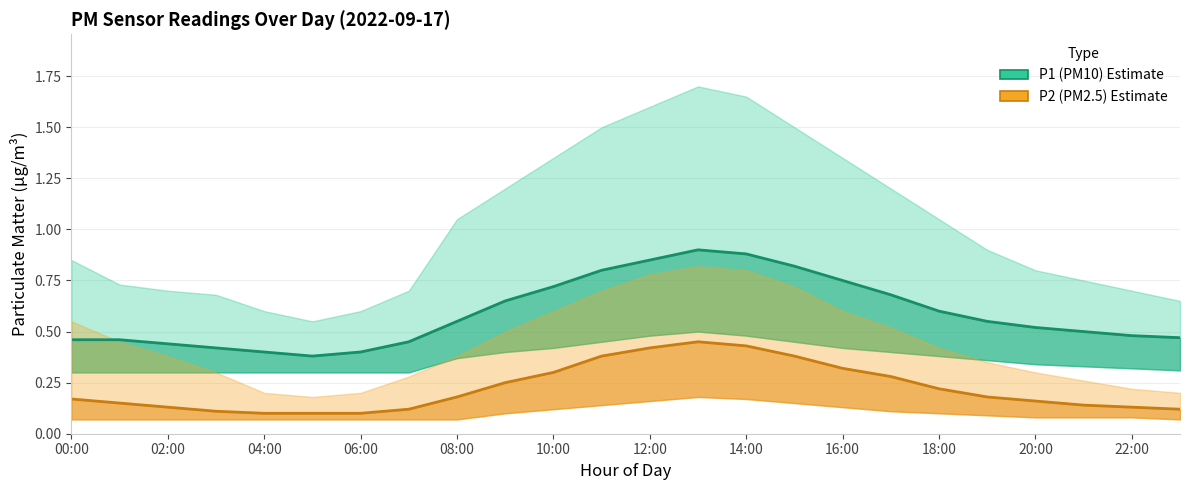

Where is the first local maximum for P1 (PM10)?

13